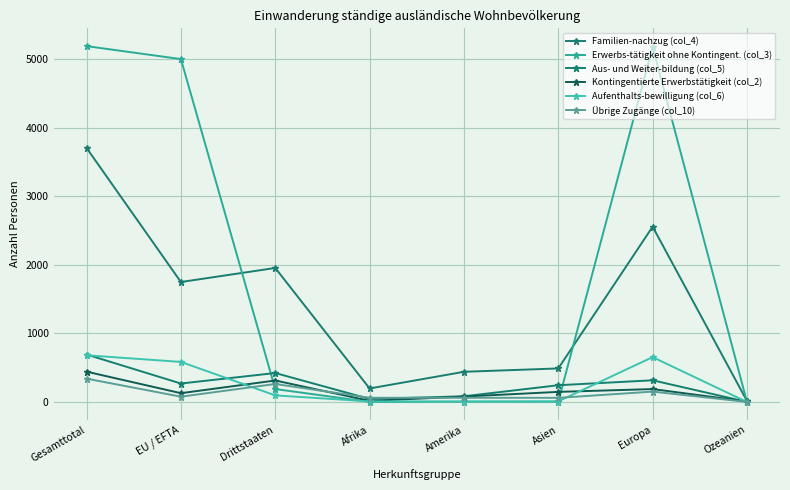

What position from the right is Europa?

2